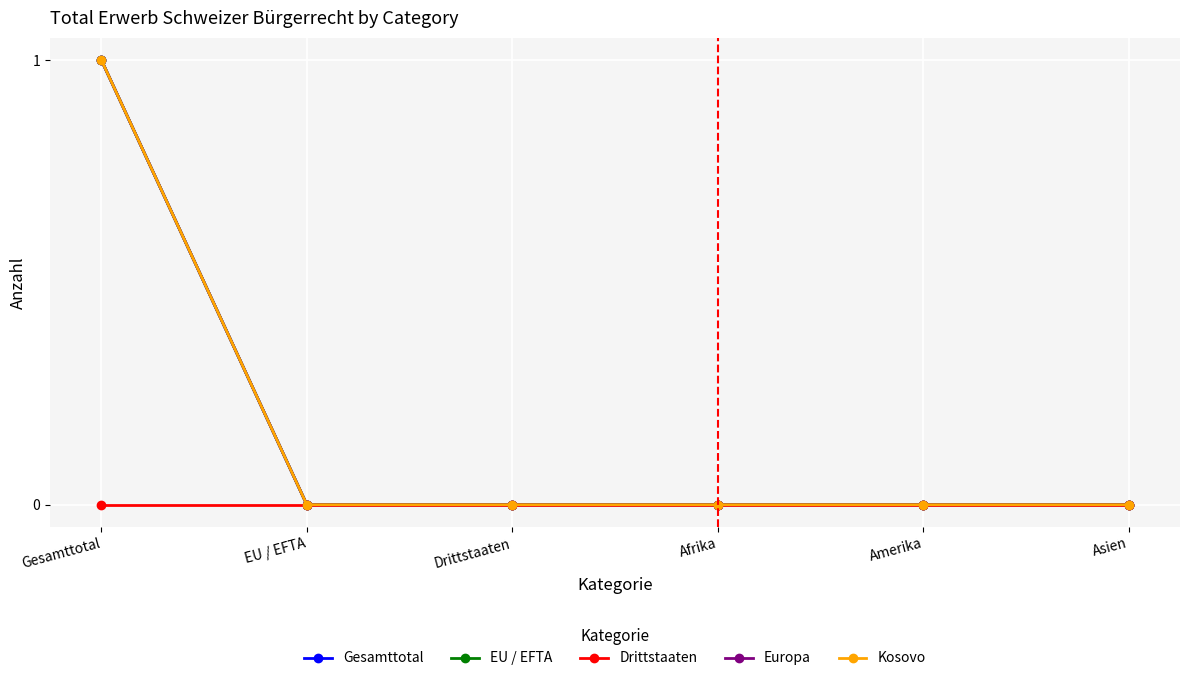

Is this an area chart (filled region under the line)?

No